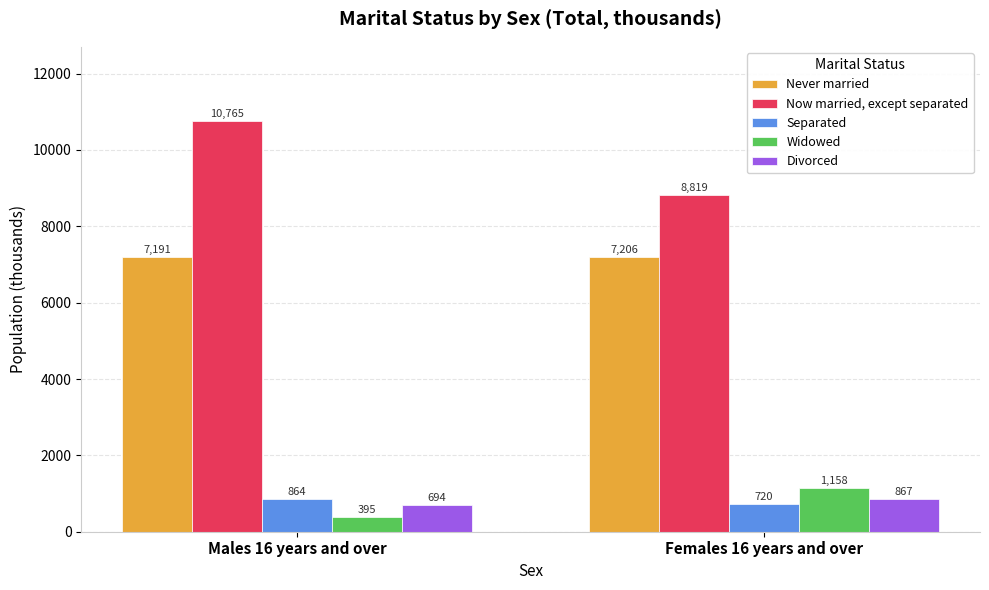

What are all the series names shown in the legend?

Never married, Now married, except separated, Separated, Widowed, Divorced